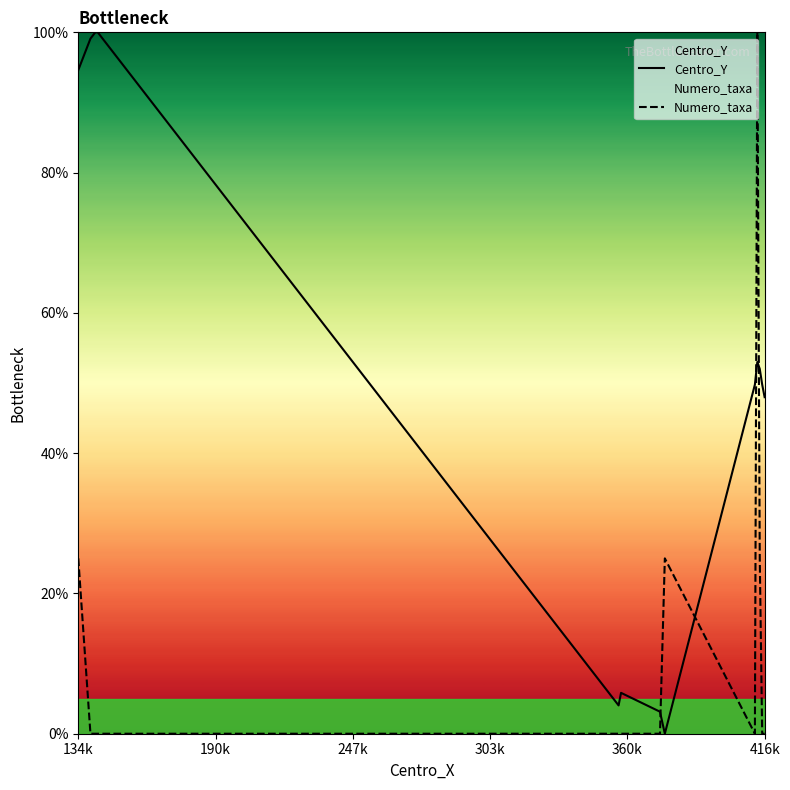

Which series ends up on top after the final intersection of Numero_taxa and Centro_Y?

Centro_Y